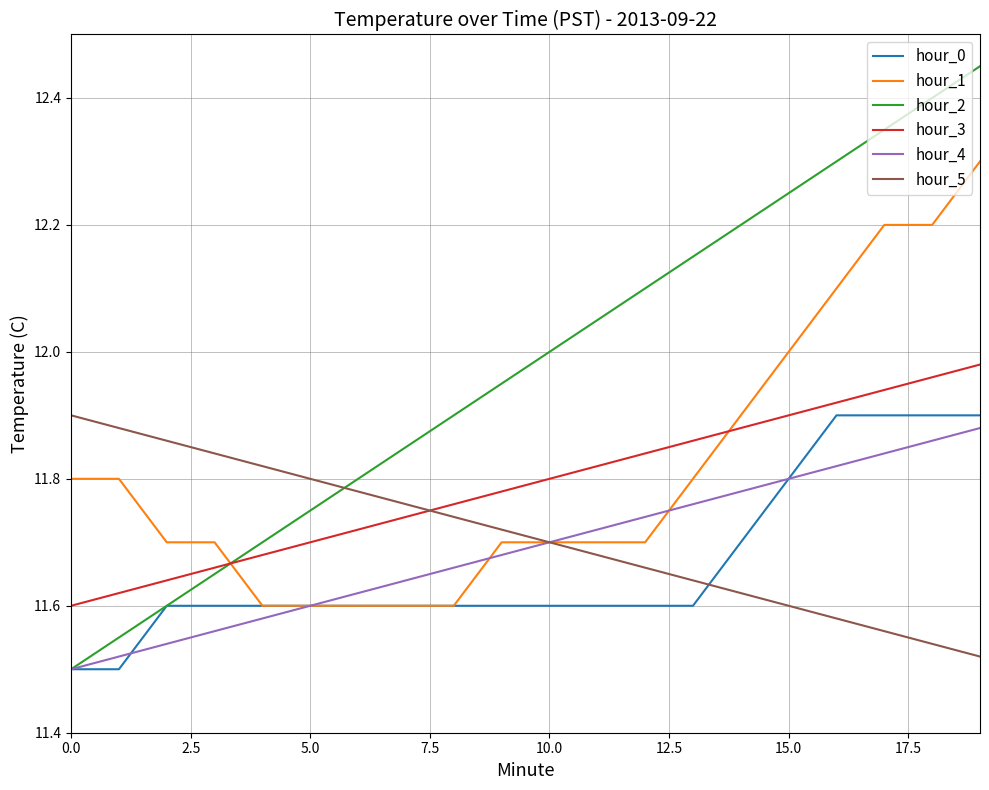

True or false: hour_3 and hour_4 intersect in this chart.

False